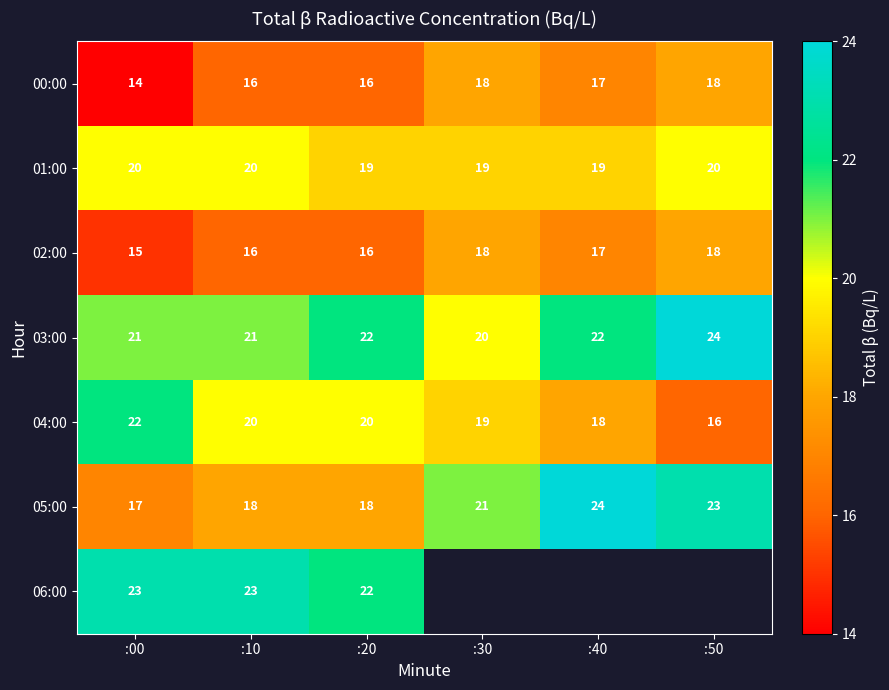

At which category does the chart reach its peak across all series?

:50